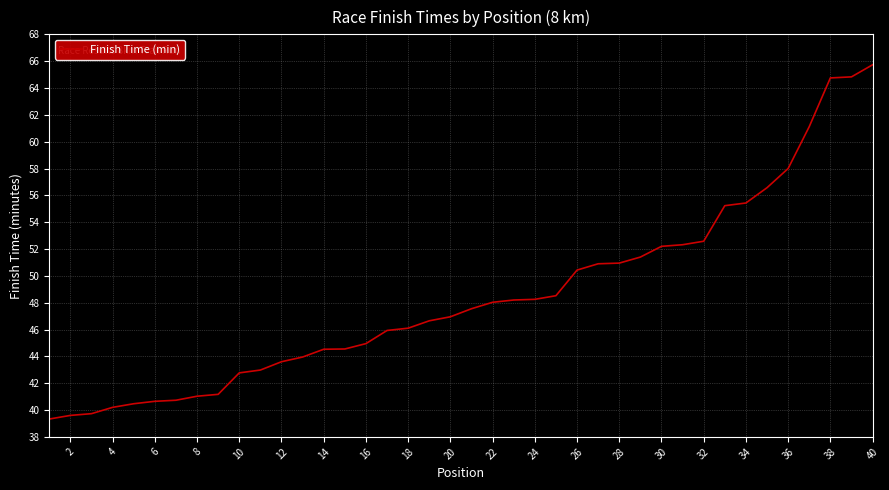

What is the difference between the maximum and minimum values?

26.4